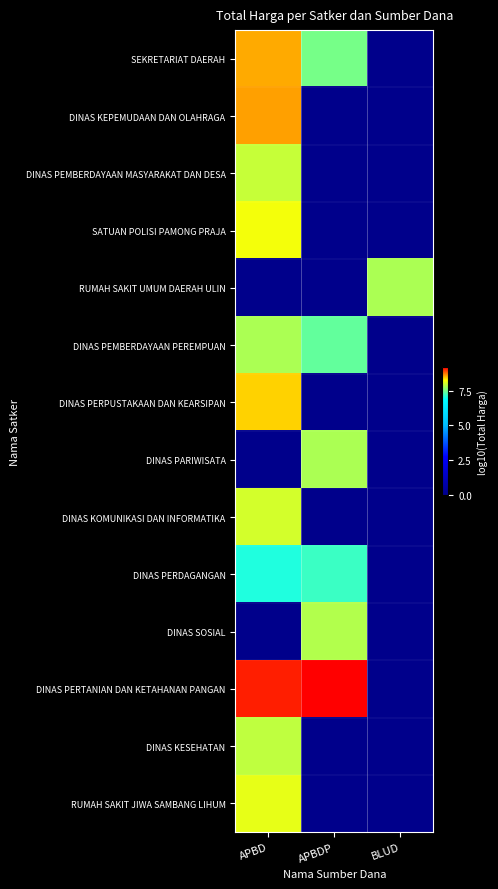

At how many categories does at least one series exceed 5?

3